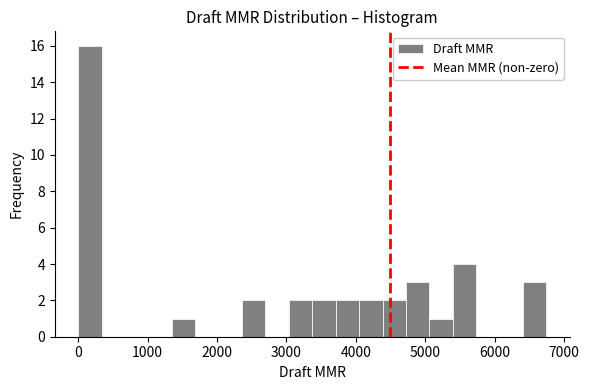

Read against the x-axis, roughly where is the centre of the tallest bar?

200